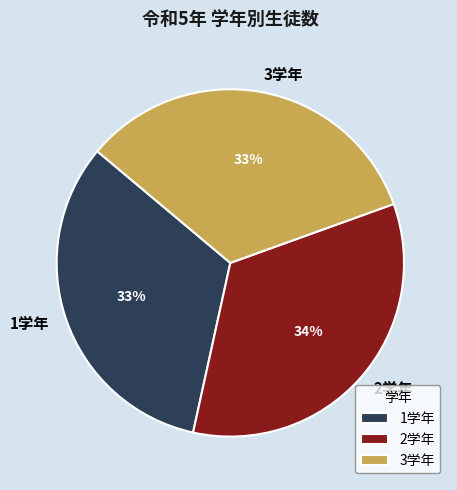

Does 3学年 represent more than half of the total?

No